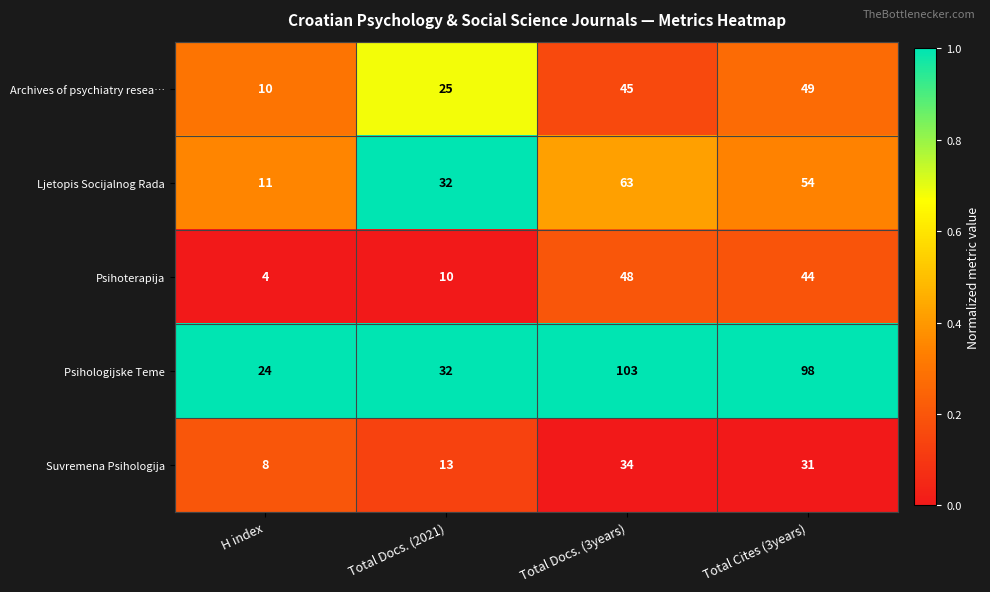

Reading right to left, extract all data points from this chart.

Archives of psychiatry resea…: Total Cites (3years)=49	Total Docs. (3years)=45	Total Docs. (2021)=25	H index=10
Ljetopis Socijalnog Rada: Total Cites (3years)=54	Total Docs. (3years)=63	Total Docs. (2021)=32	H index=11
Psihoterapija: Total Cites (3years)=44	Total Docs. (3years)=48	Total Docs. (2021)=10	H index=4
Psihologijske Teme: Total Cites (3years)=98	Total Docs. (3years)=103	Total Docs. (2021)=32	H index=24
Suvremena Psihologija: Total Cites (3years)=31	Total Docs. (3years)=34	Total Docs. (2021)=13	H index=8